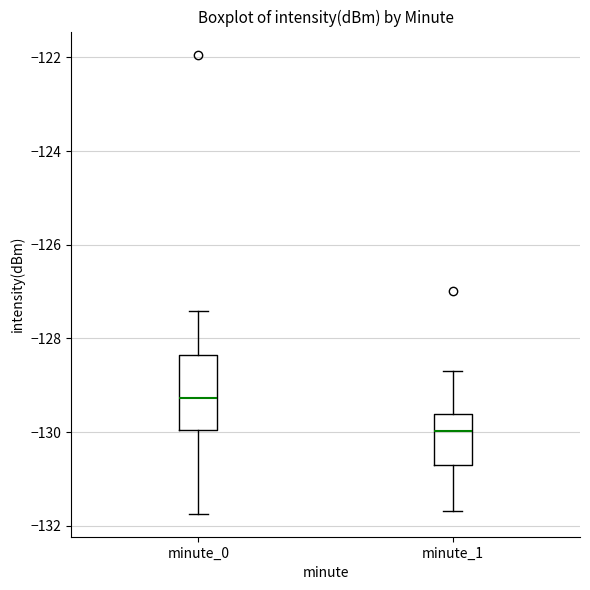

Which box has the highest median line?

minute_0